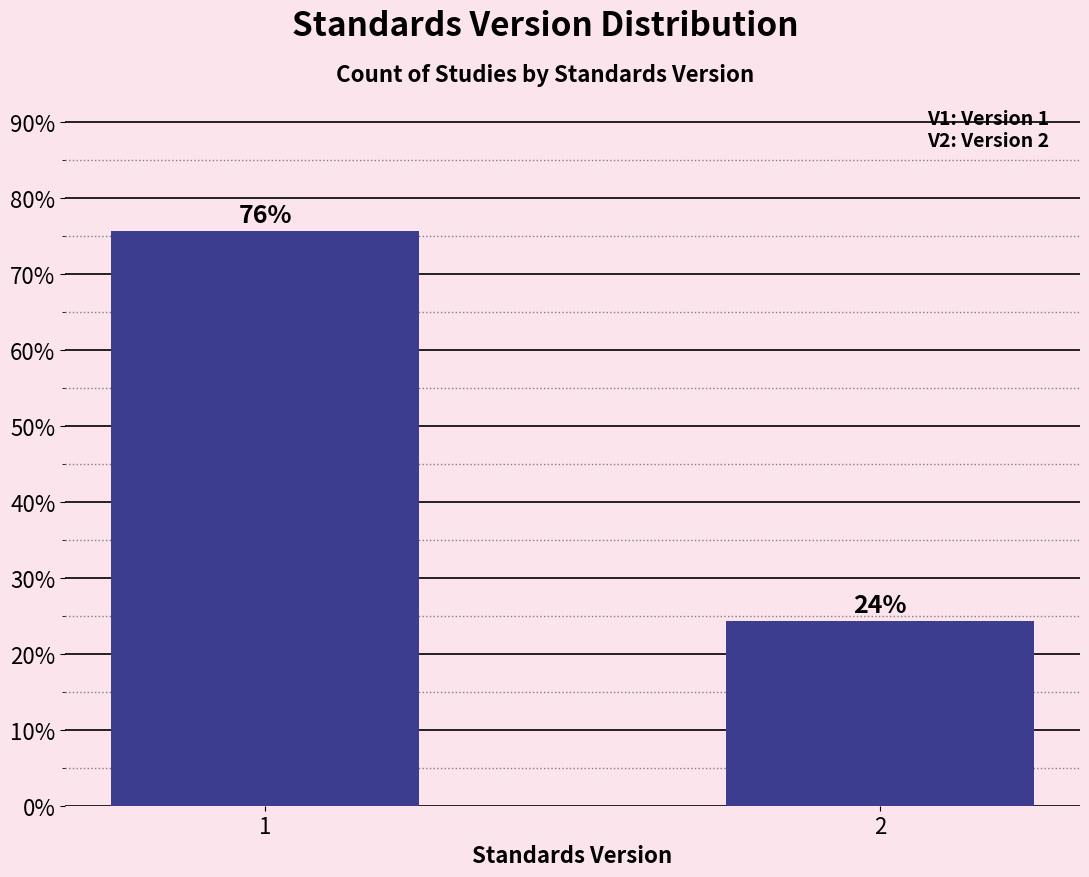

What is the smallest value displayed?

24.3